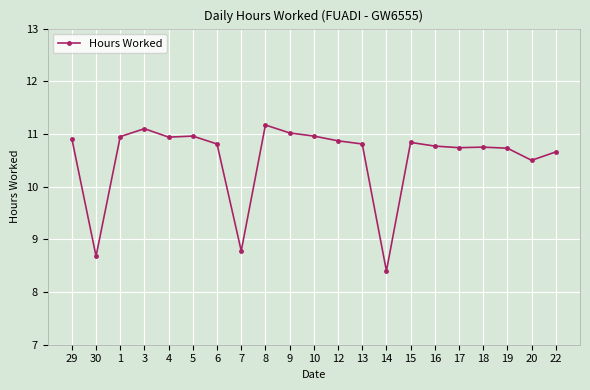

How many data points does each series have?

21